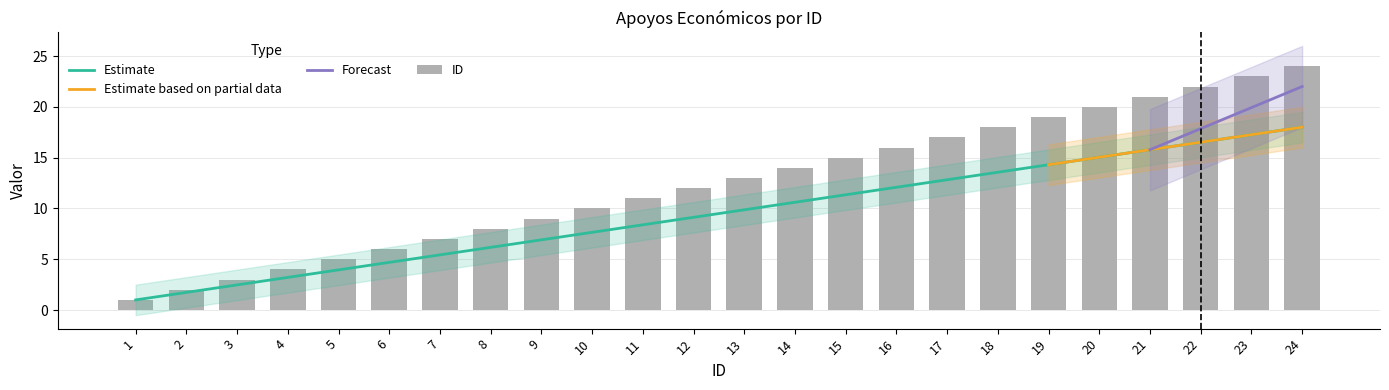

How many bars are there in total?

24